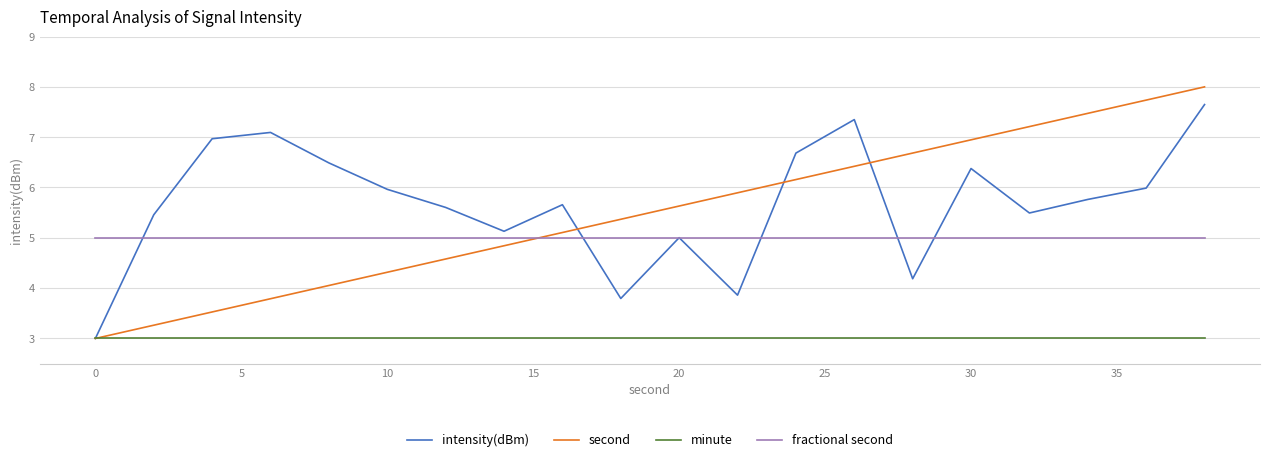

How many distinct data groups are displayed?

4